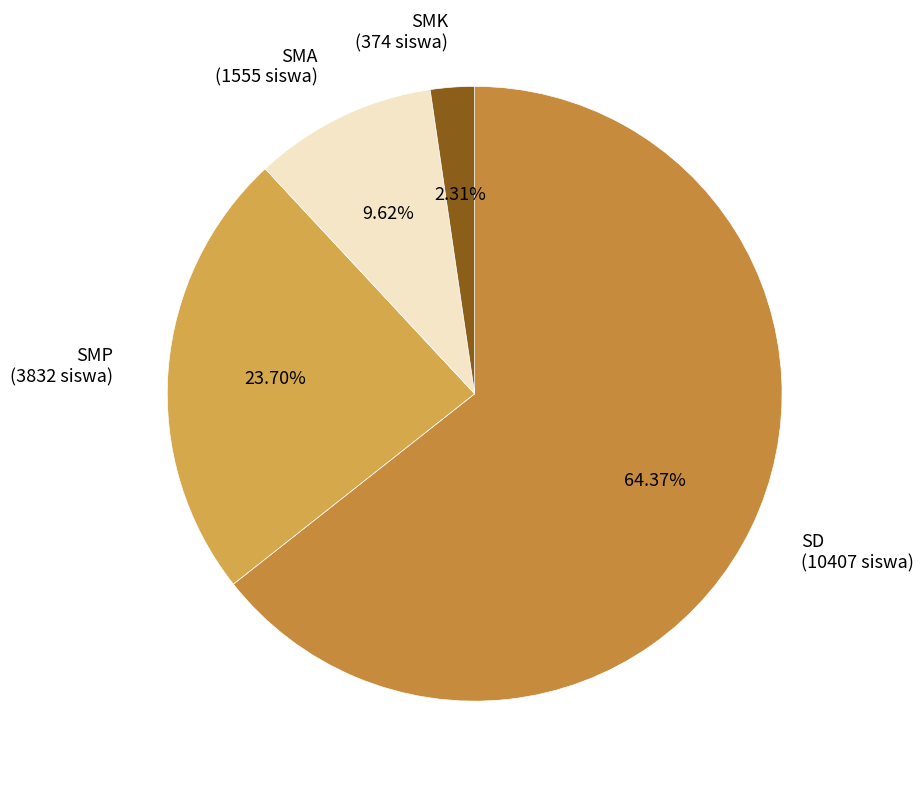

Which has a higher value, SMP (3832 siswa) or SMK (374 siswa)?

SMP (3832 siswa)